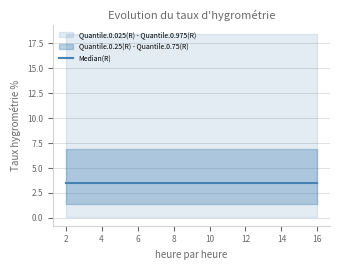

True or false: Quantile.0.75(R) and Quantile.0.025(R) cross at least once.

False